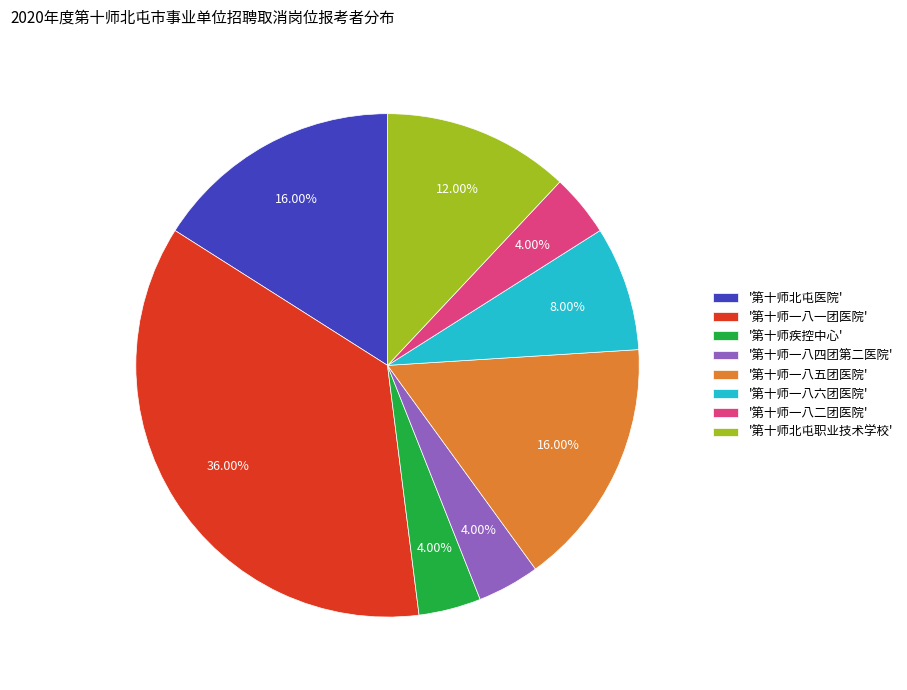

Which slice is the largest?

'第十师一八一团医院'